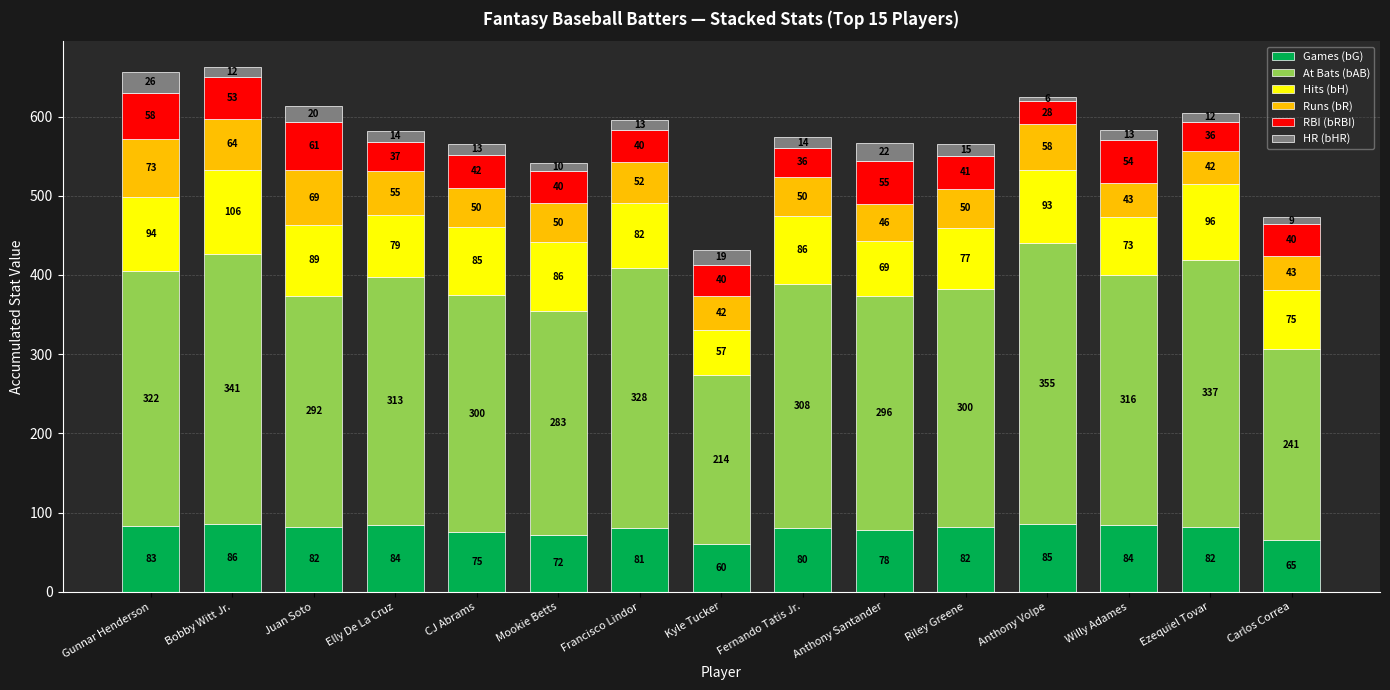

What is the value of the Games (bG) bar at the 9th from the left?

80